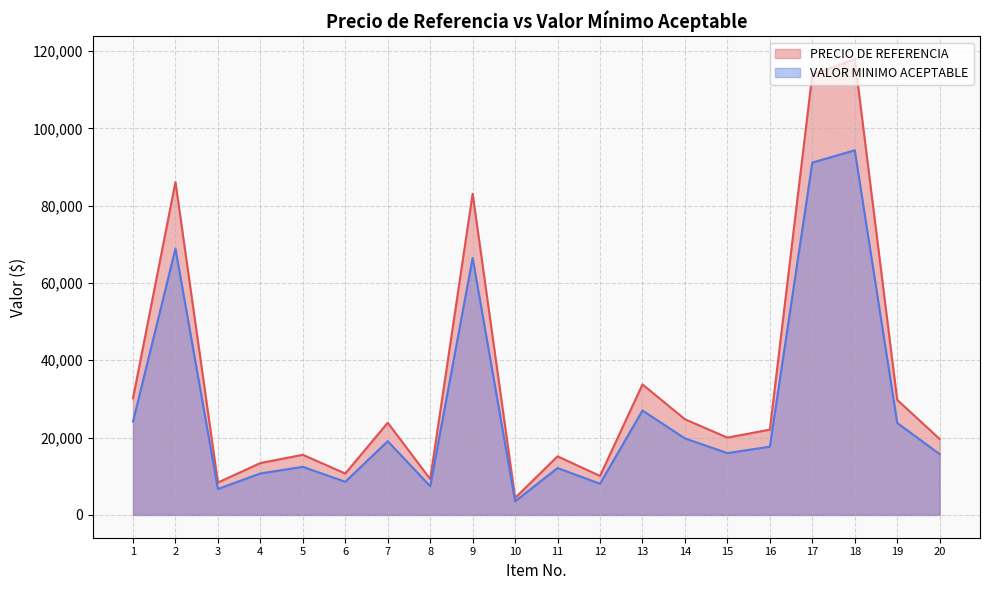

Reading left to right, list all the values displayed in this chart.

PRECIO DE REFERENCIA: 30161	86108	8385	13414	15559	10710	23849	9278	83087	4399	15162	10085	33760	24748	19996	22067	113906	117905	29750	19645
VALOR MINIMO ACEPTABLE: 24129	68886	6708	10731	12447	8568	19079	7422	66470	3519	12130	8068	27008	19798	15997	17654	91125	94324	23800	15716